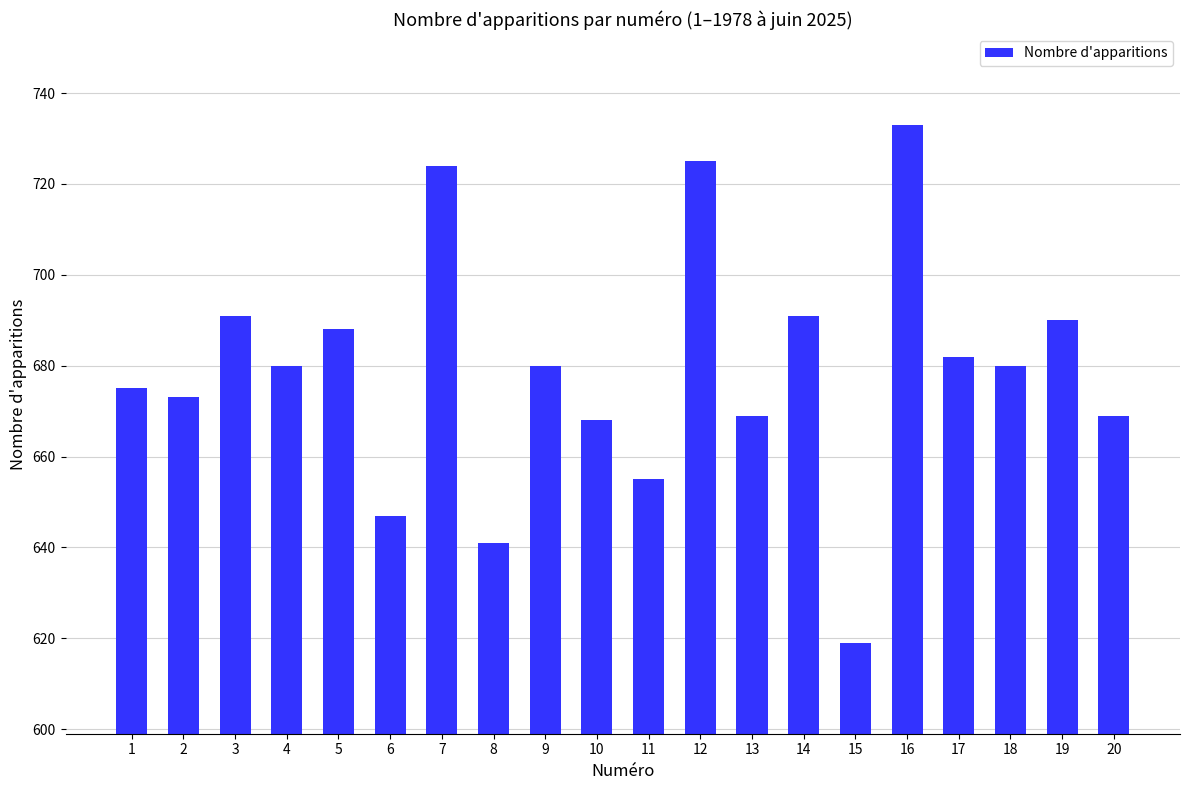

How many series are shown in this chart?

1